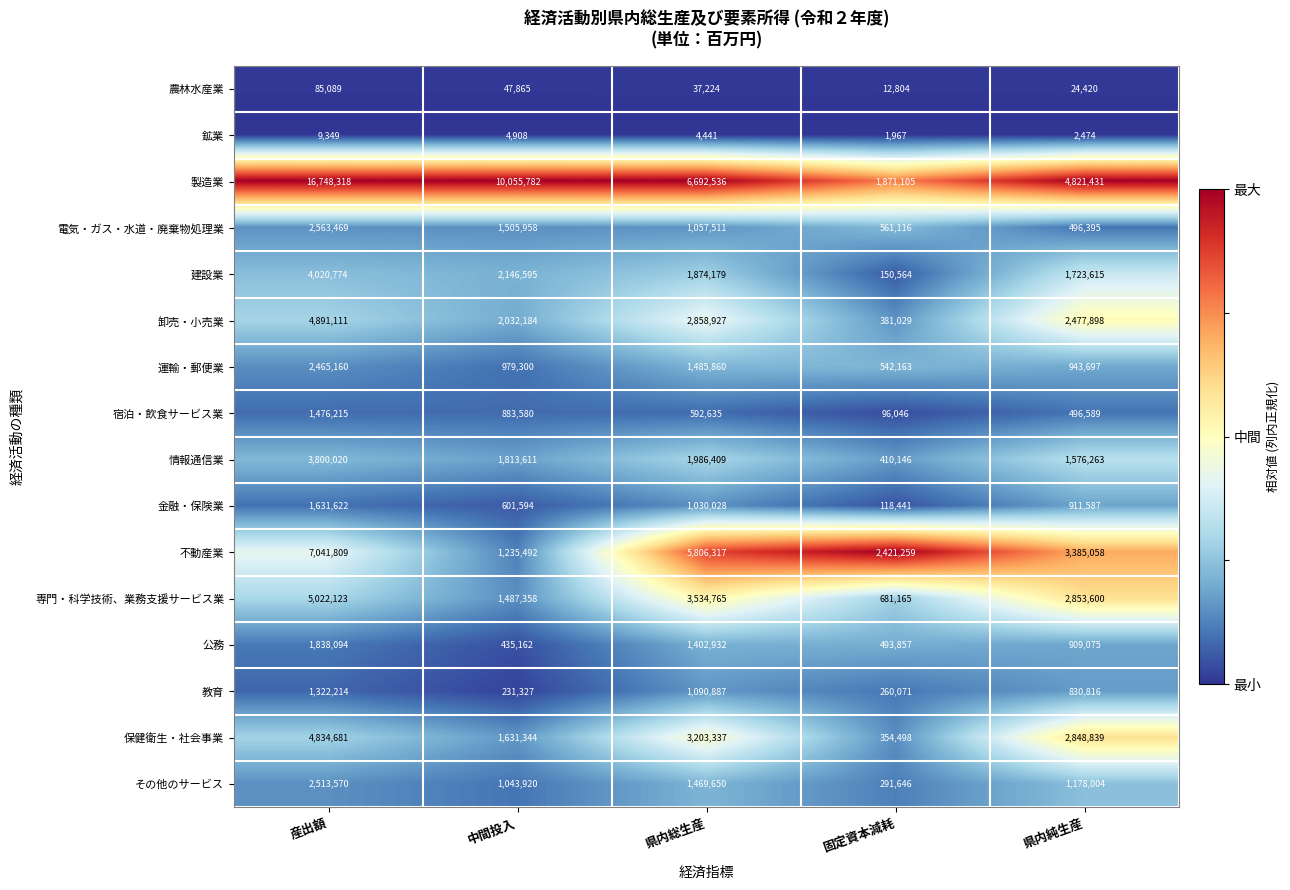

At which category is the sum across all series the highest?

産出額